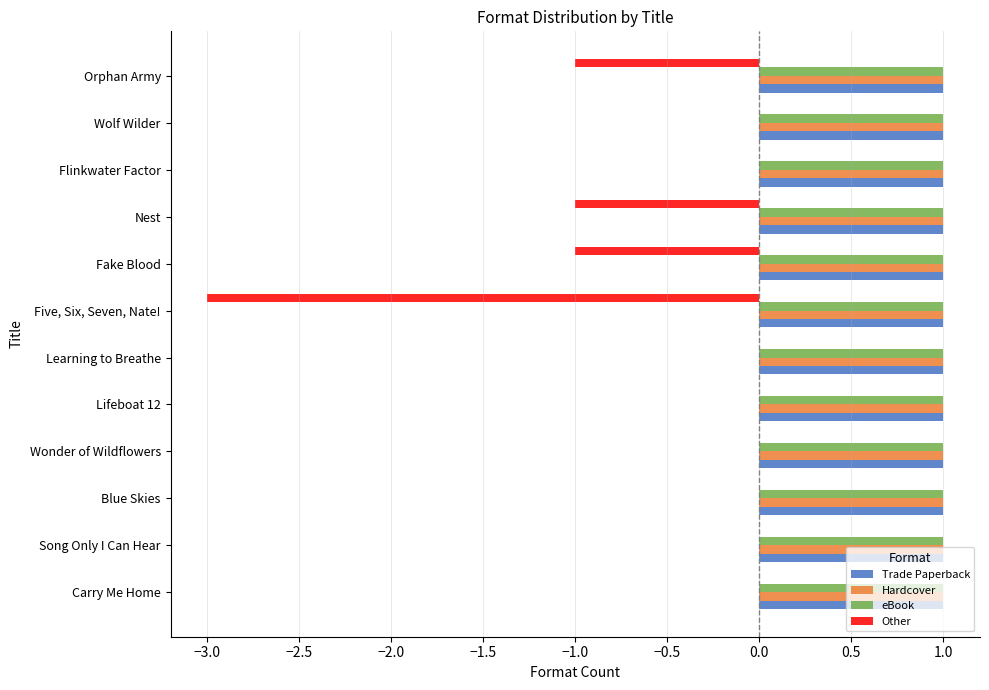

What are all the series names shown in the legend?

Trade Paperback, Hardcover, eBook, Other